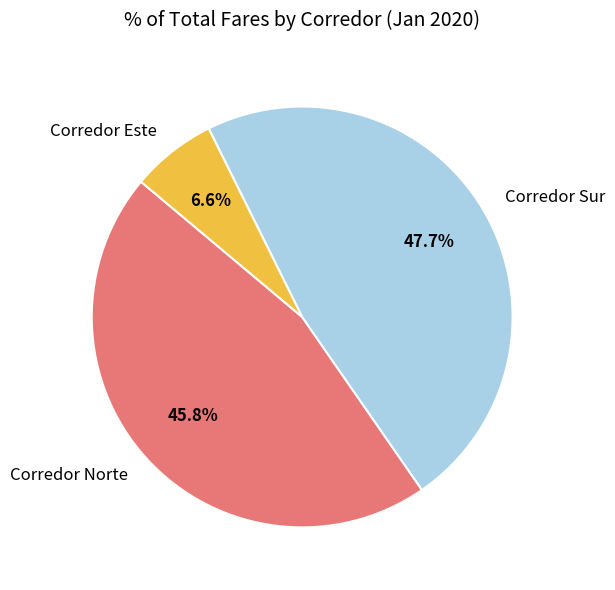

Does any single category account for the majority?

No